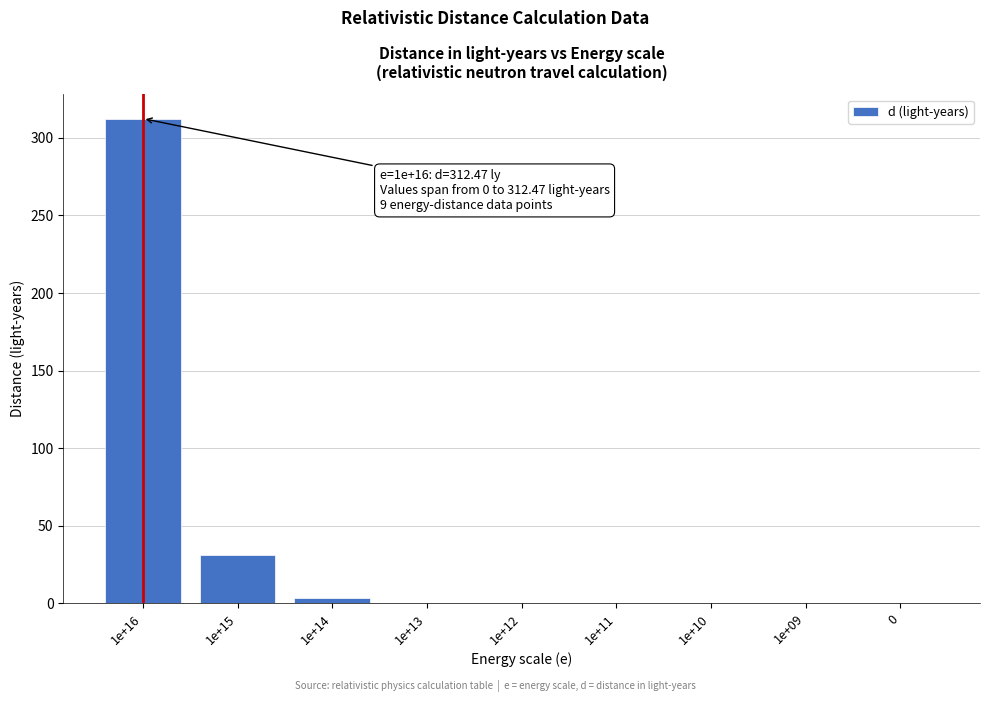

What is the sum of the values at 1e+15 and 0?

31.0